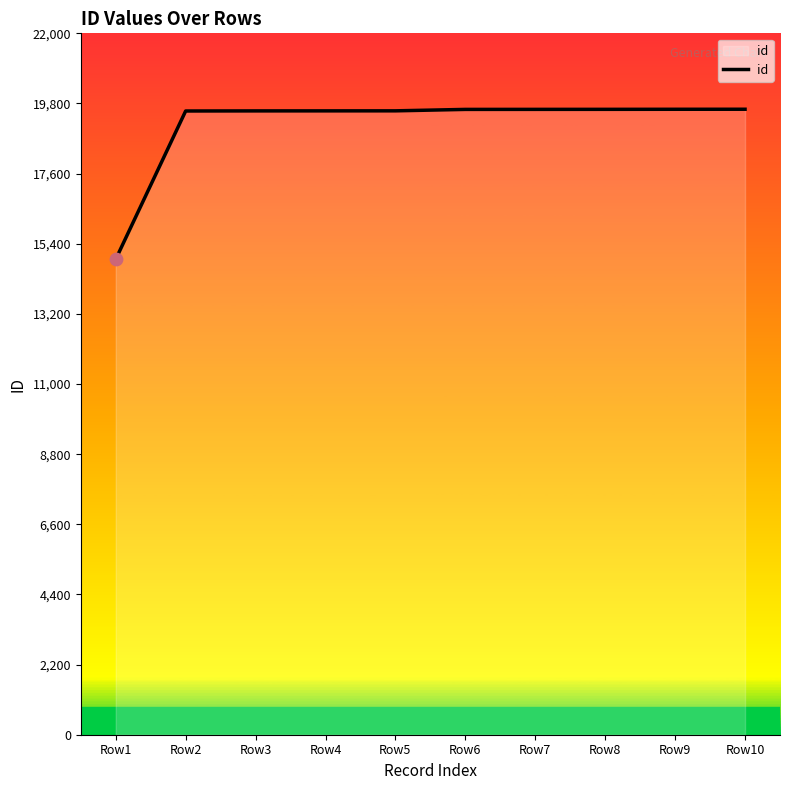

What is the change in value from Row4 to Row7?

+47